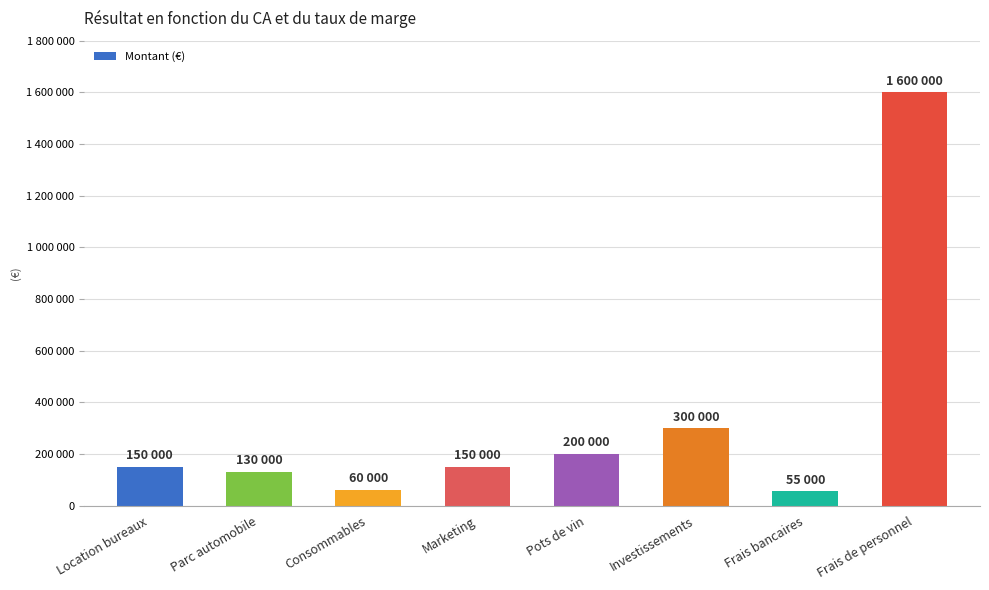

What is the label of the 4th bar from the right?

Pots de vin